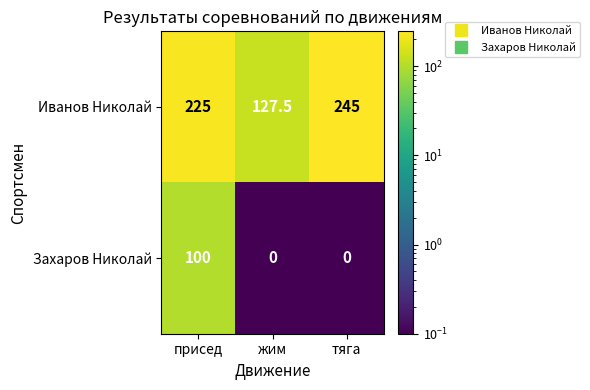

At which category does the chart reach its peak across all series?

тяга